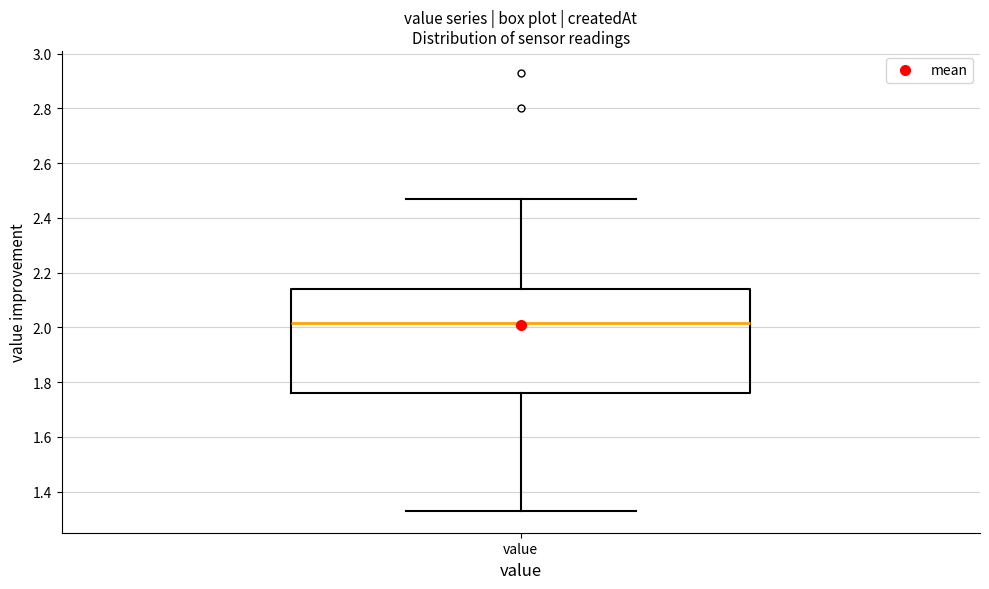

Transcribe this box plot: give where the median line is, the range the box spans, and where the two whiskers end, as read against the y-axis. The values are not printed on the chart, so give them approximately, as read against the axis.

median 2.02, box 1.76 to 2.14, whiskers 1.34 to 2.48